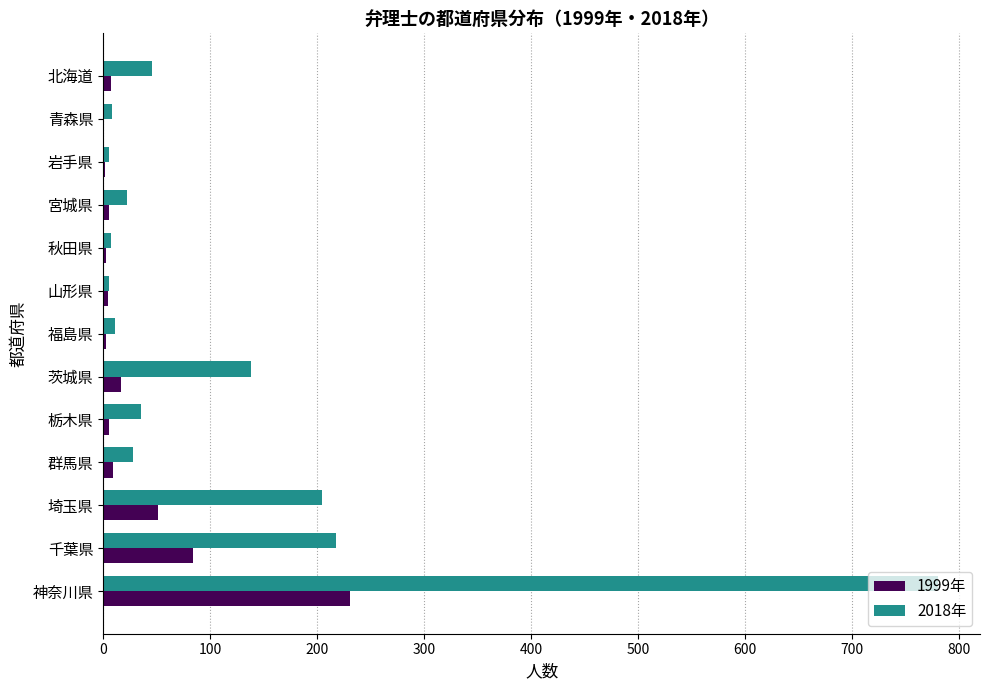

What is the sum of all 1999年 values?

421